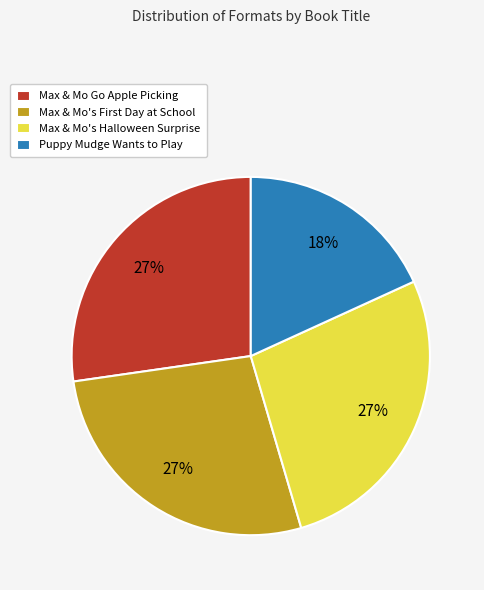

Is the sum of Max & Mo's Halloween Surprise and Max & Mo Go Apple Picking greater than half?

Yes